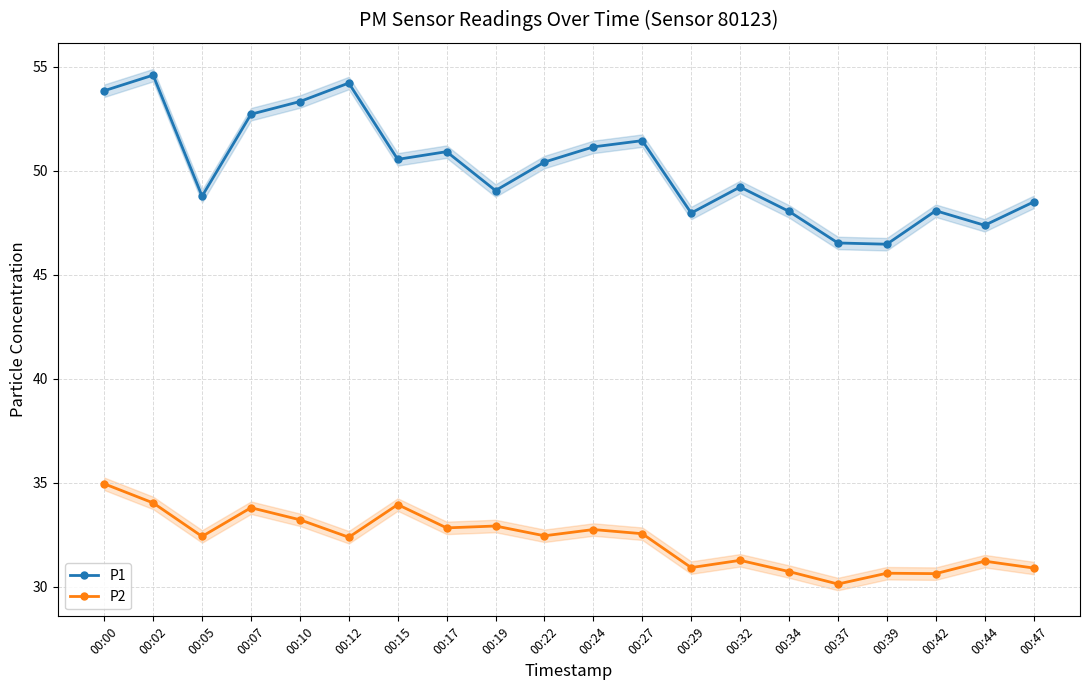

The value of P2 at 00:15 is 34.0. True or false?

True